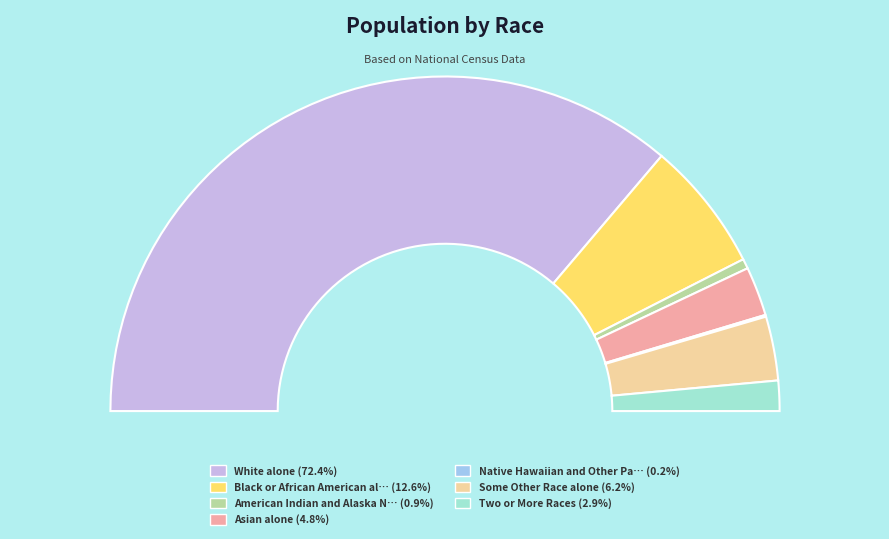

How many slices are in this pie chart?

7